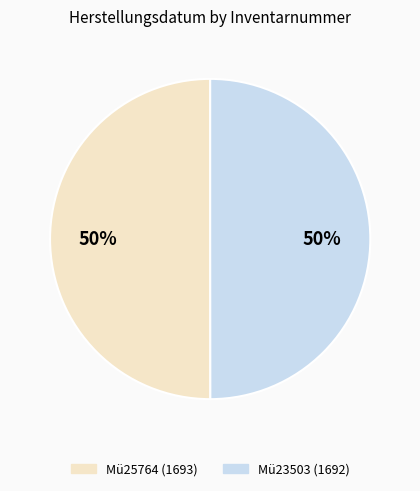

To the nearest percent, what is the average slice percentage?

50%